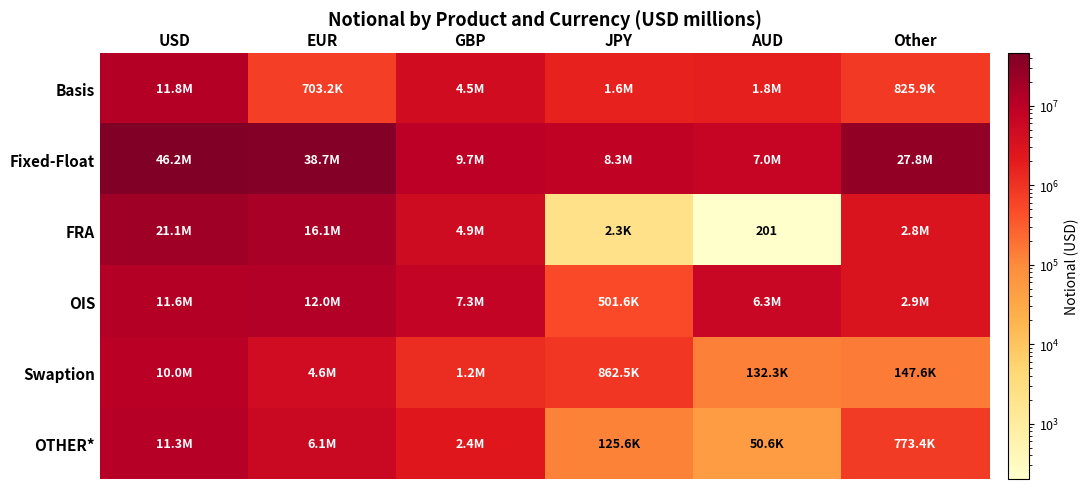

At which category is the sum across all series the highest?

USD